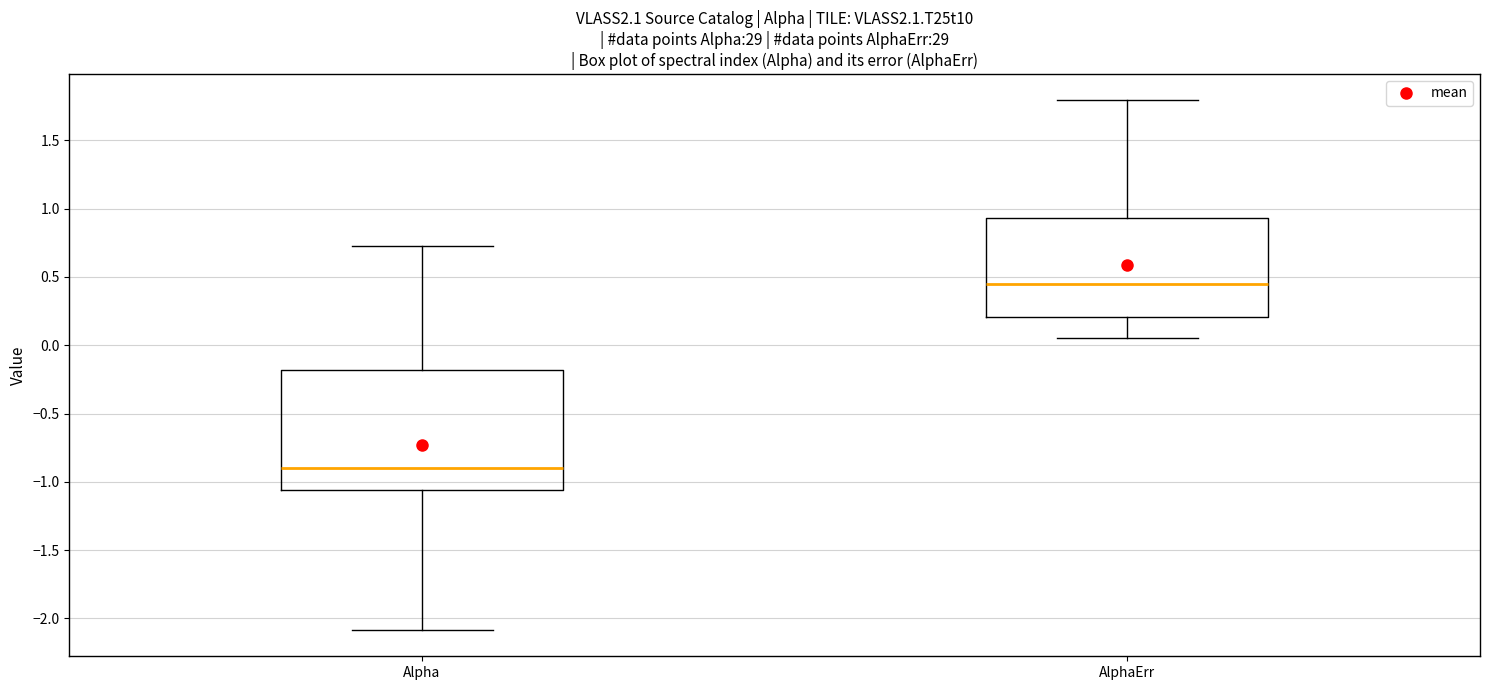

Reading left to right, transcribe this box plot: for each box, give where its median line is, the range the box spans, and where its two whiskers end, as read against the y-axis. The values are not printed on the chart, so give them approximately, as read against the axis.

Alpha: median -0.90, box -1.05 to -0.20, whiskers -2.10 to 0.75
AlphaErr: median 0.45, box 0.20 to 0.95, whiskers 0.05 to 1.80